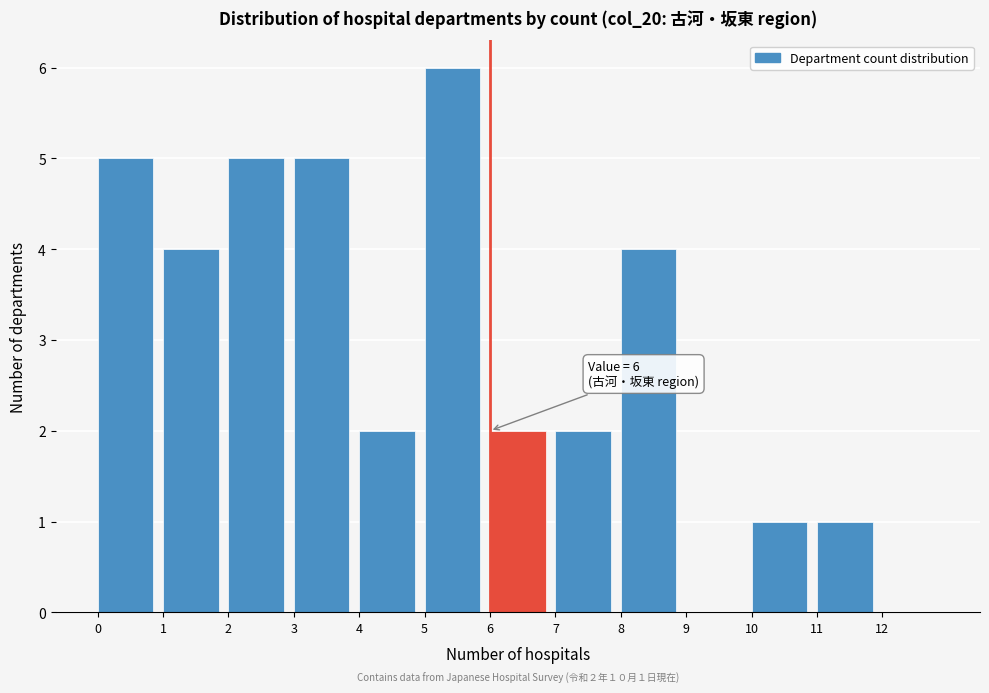

Which range on the x-axis has the tallest bar?

5 to 6